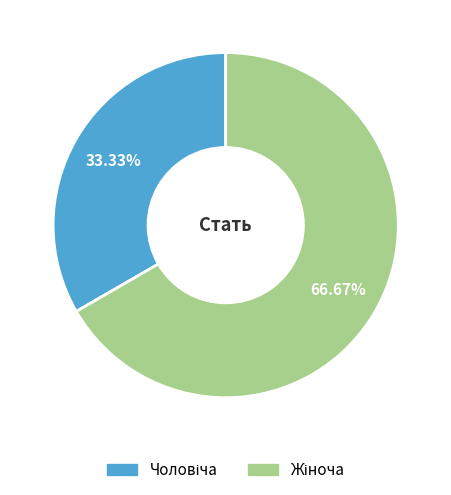

Is there a majority slice in this chart?

Yes